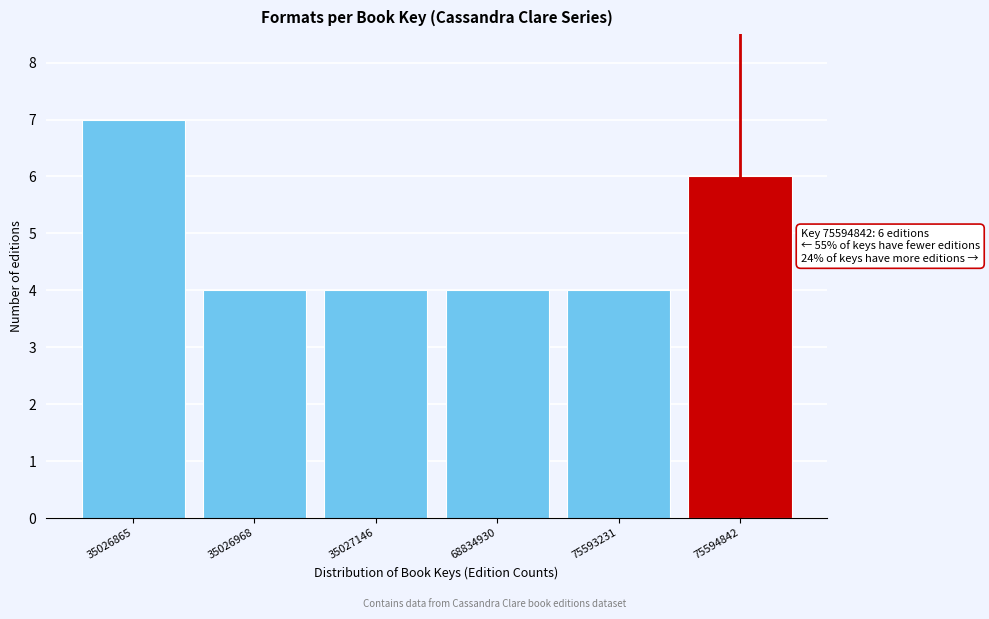

Reading left to right, extract all data points from this chart.

7	4	4	4	4	6